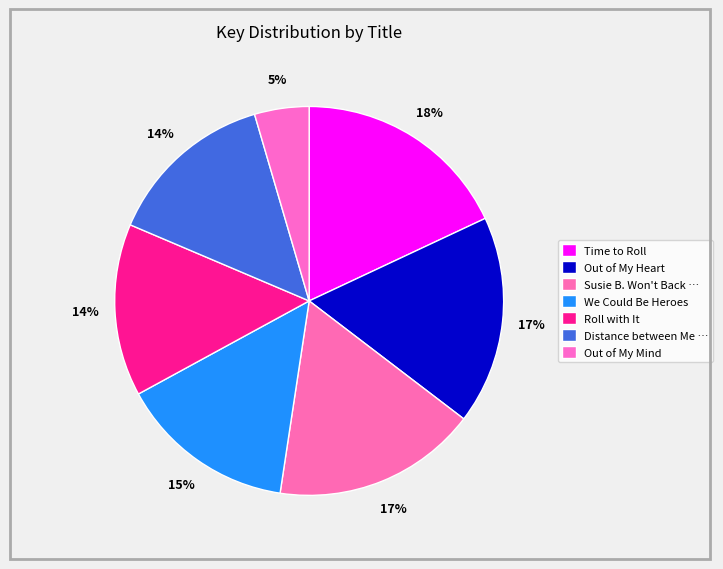

How many segments does this pie chart have?

7